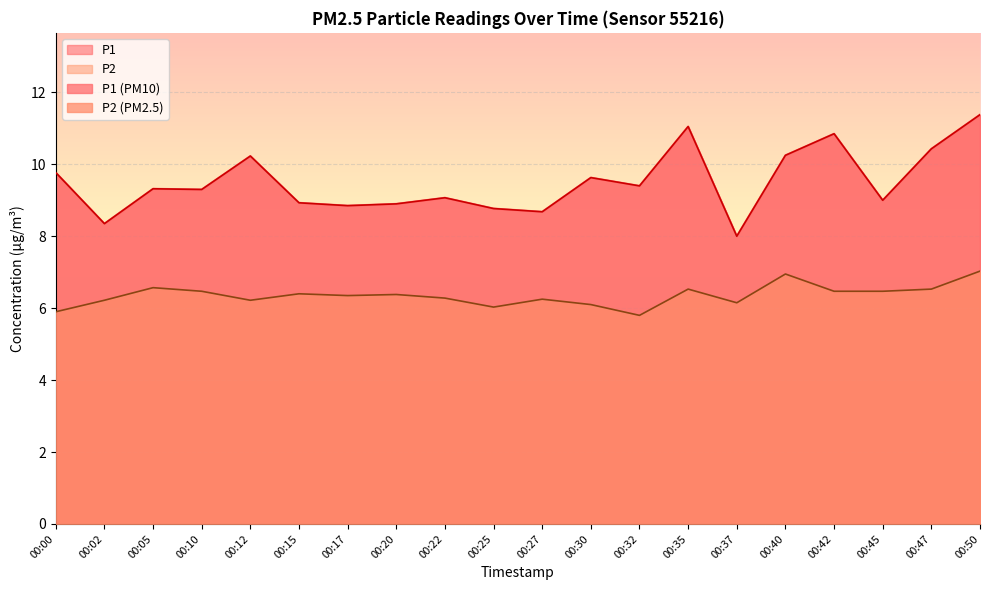

In P2, how many points are higher than both neighbors (excluding endpoints)?

6